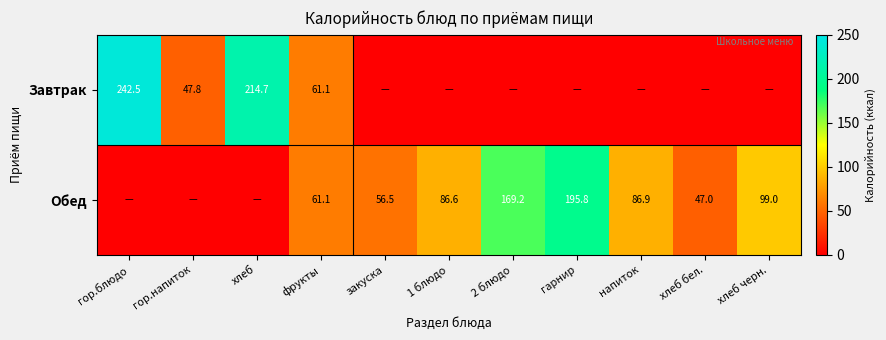

What is the difference between the Обед values at 2 блюдо and фрукты?

108.1